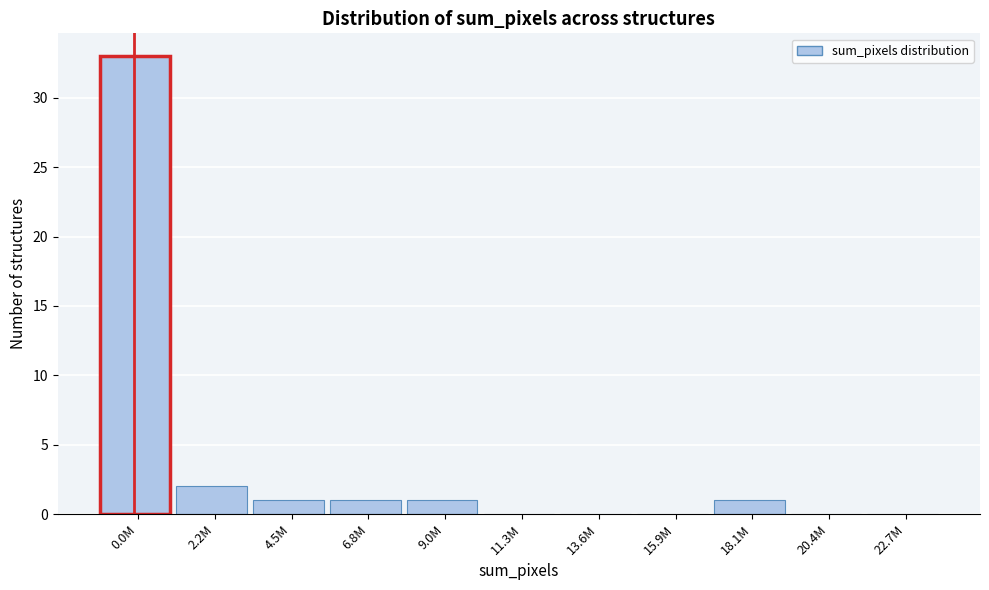

Reading left to right, extract all data points from this chart.

0.0M=33	2.2M=2	4.5M=1	6.8M=1	9.0M=1	11.3M=0	13.6M=0	15.9M=0	18.1M=1	20.4M=0	22.7M=0